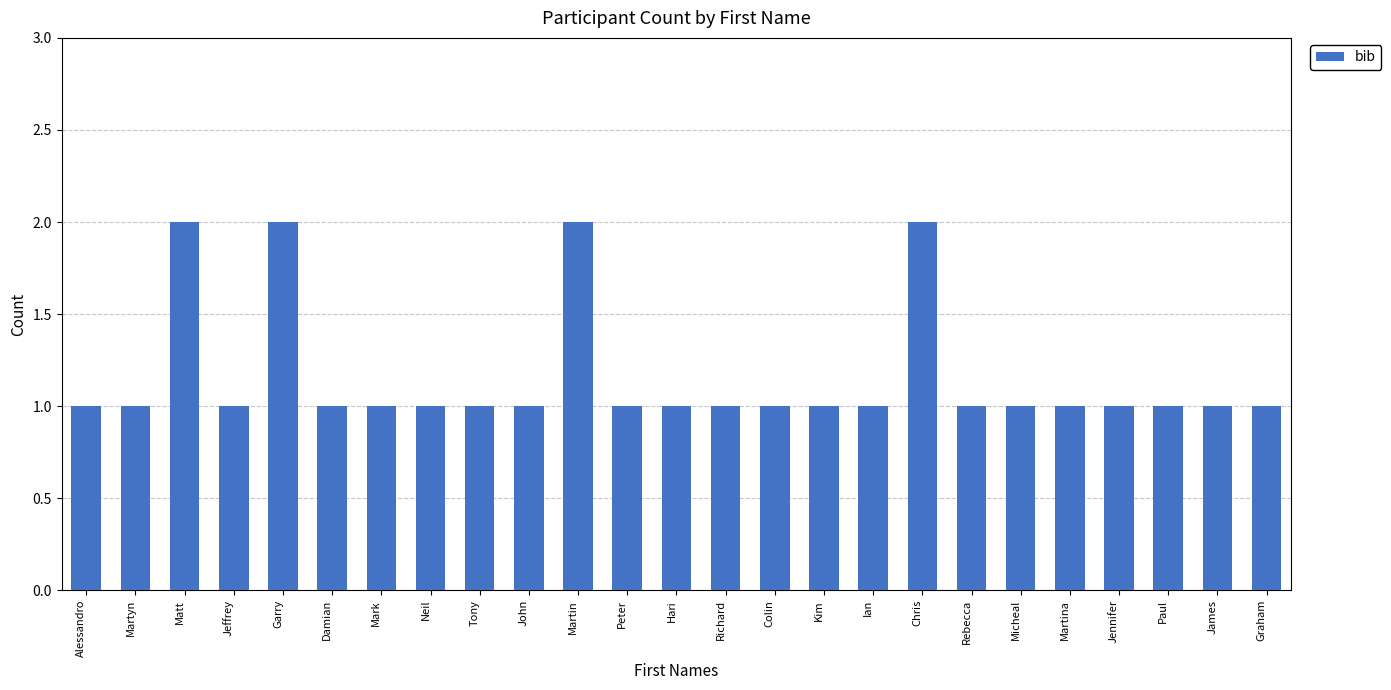

Reading right to left, extract all data points from this chart.

Graham=1	James=1	Paul=1	Jennifer=1	Martina=1	Micheal=1	Rebecca=1	Chris=2	Ian=1	Kim=1	Colin=1	Richard=1	Hari=1	Peter=1	Martin=2	John=1	Tony=1	Neil=1	Mark=1	Damian=1	Garry=2	Jeffrey=1	Matt=2	Martyn=1	Alessandro=1